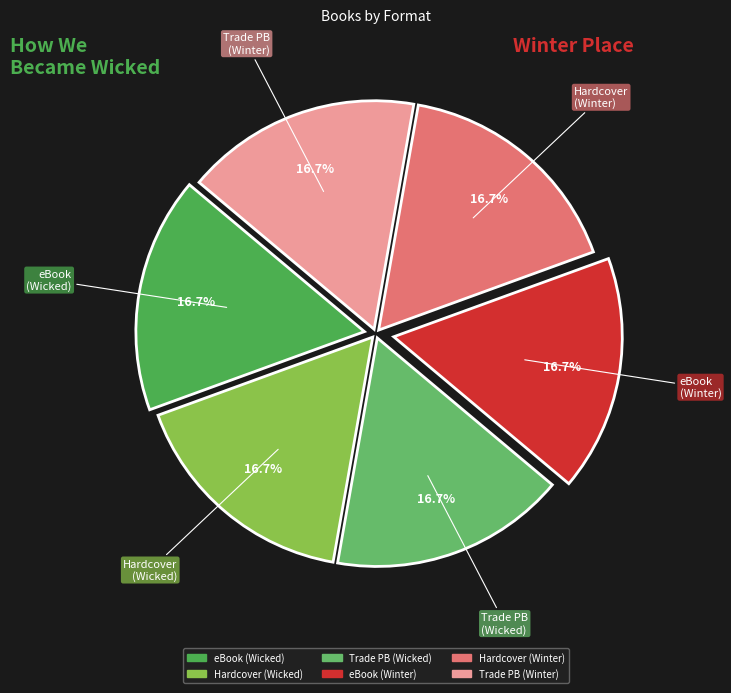

How many segments does this pie chart have?

6